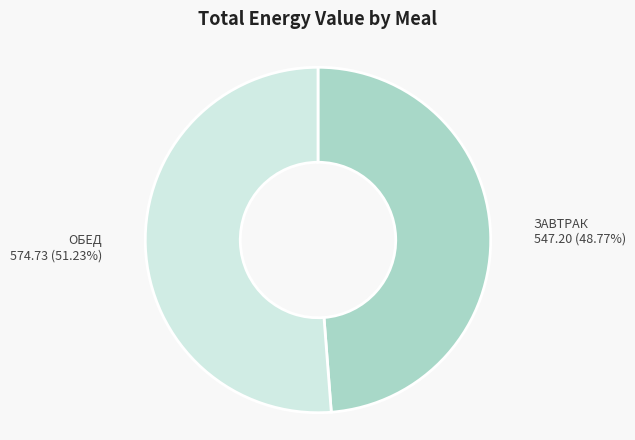

Is there a majority slice in this chart?

Yes